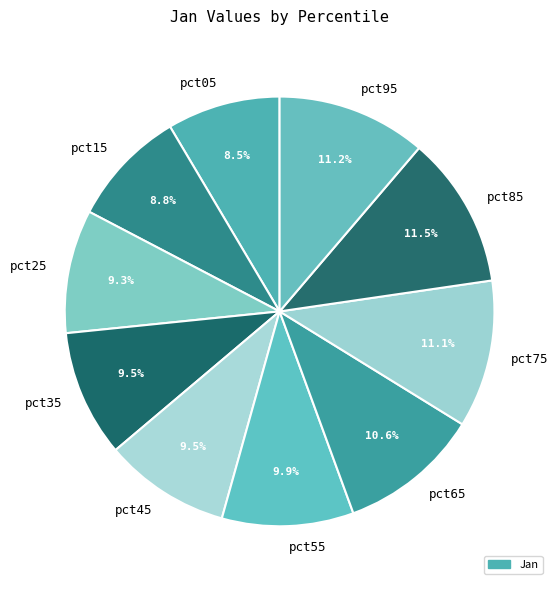

Is pct25 the majority of the pie?

No